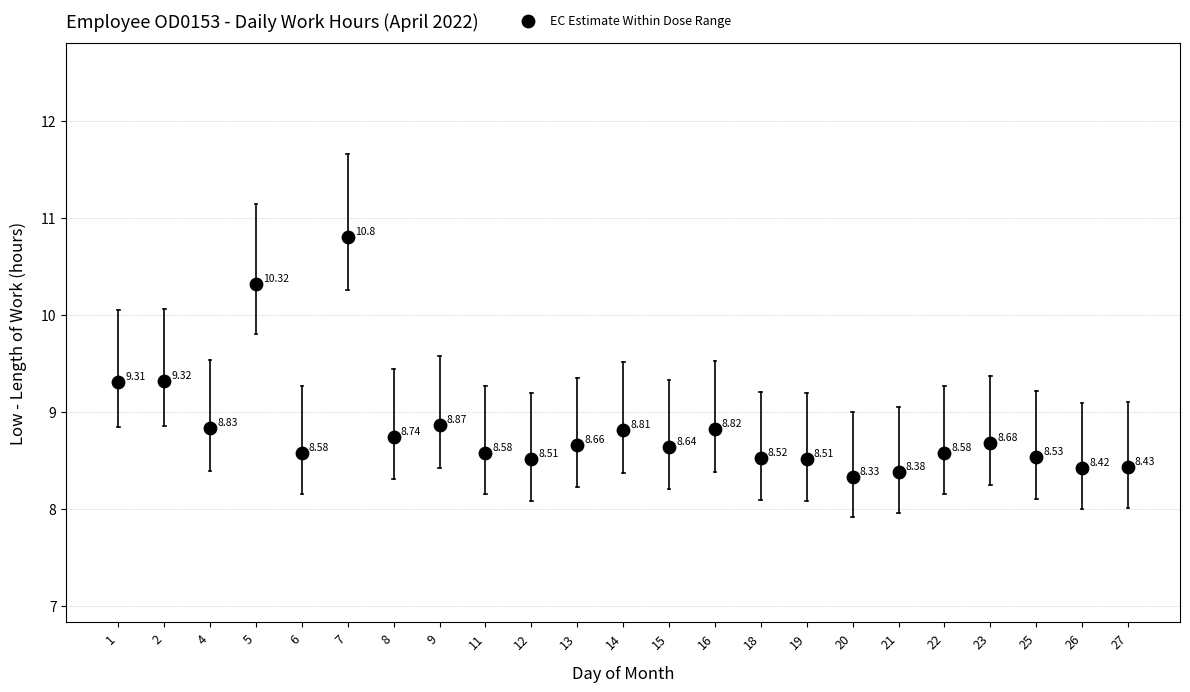

What is the range of Y values (max minus min)?

2.5